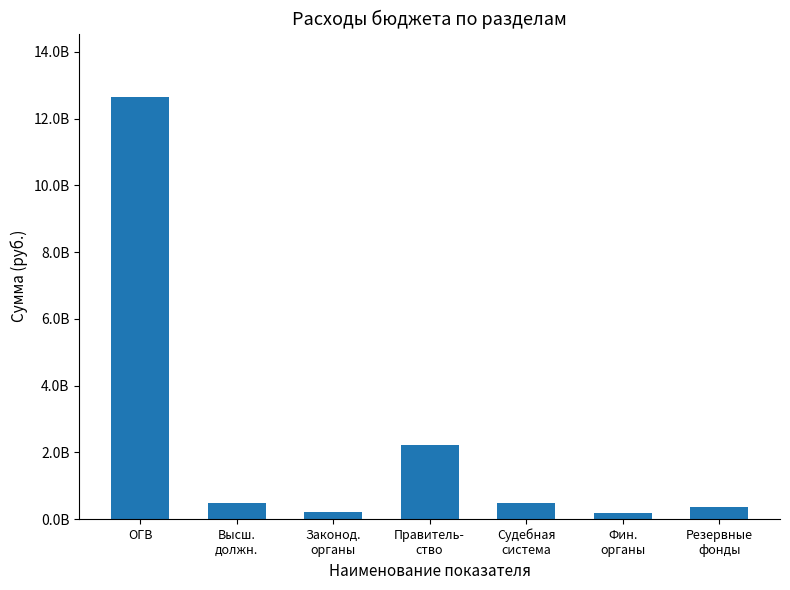

What is the label of the 2nd bar from the right?

Фин.
органы